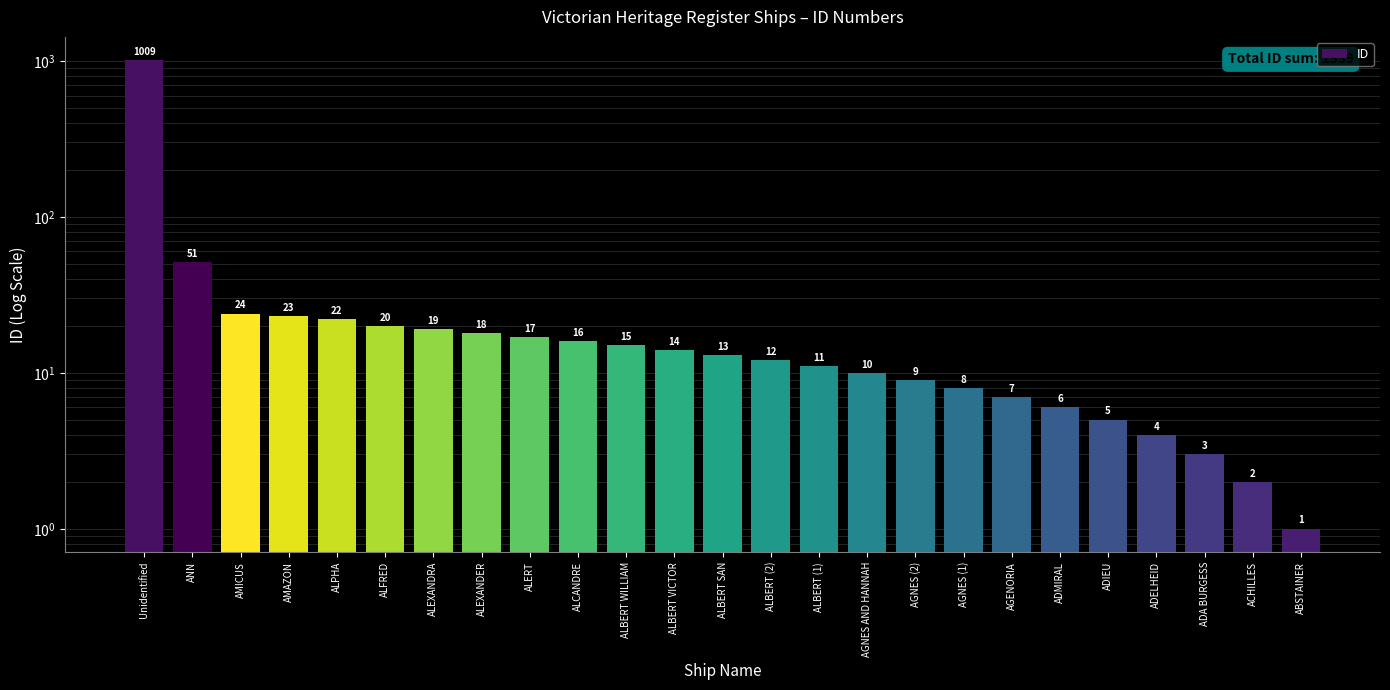

How many data points are less than 13?

12